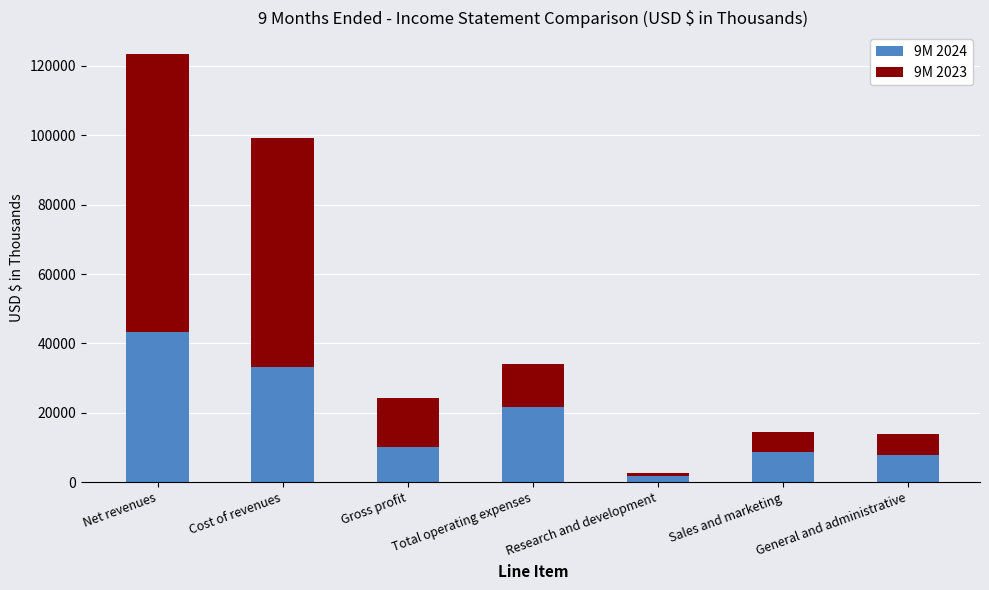

The 9M 2024 series shows 11882 at Cost of revenues. True or false?

False